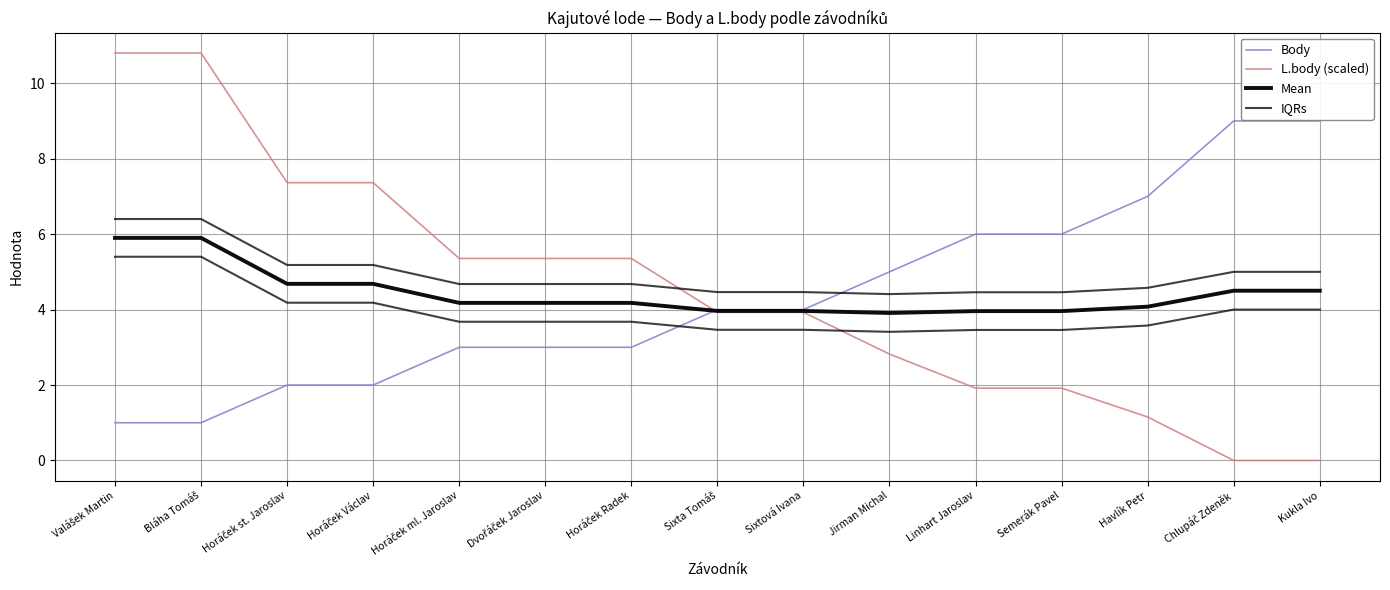

True or false: Mean and IQRs intersect in this chart.

False